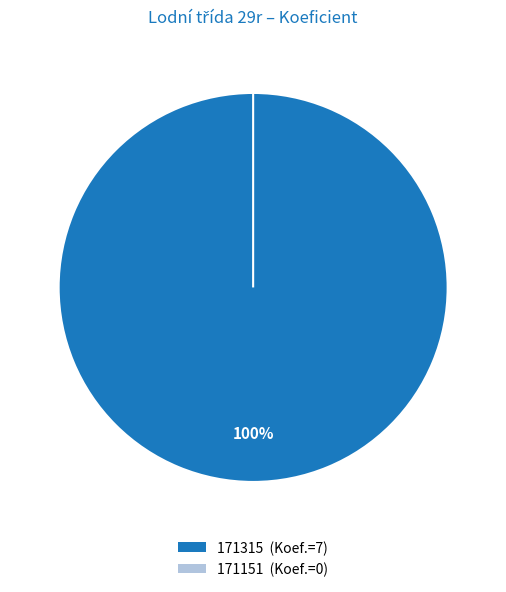

Rank the categories by value from highest to lowest.

171315, 171151